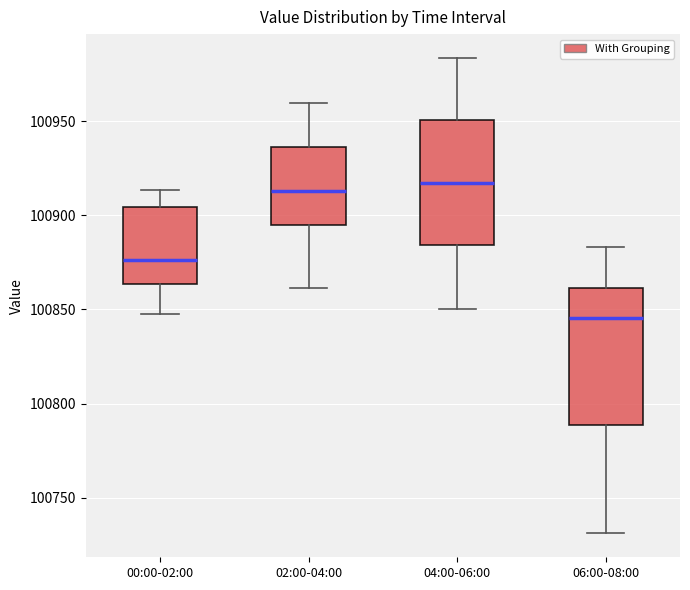

Comparing the boxes themselves (not the whiskers), which one is the tallest?

06:00-08:00